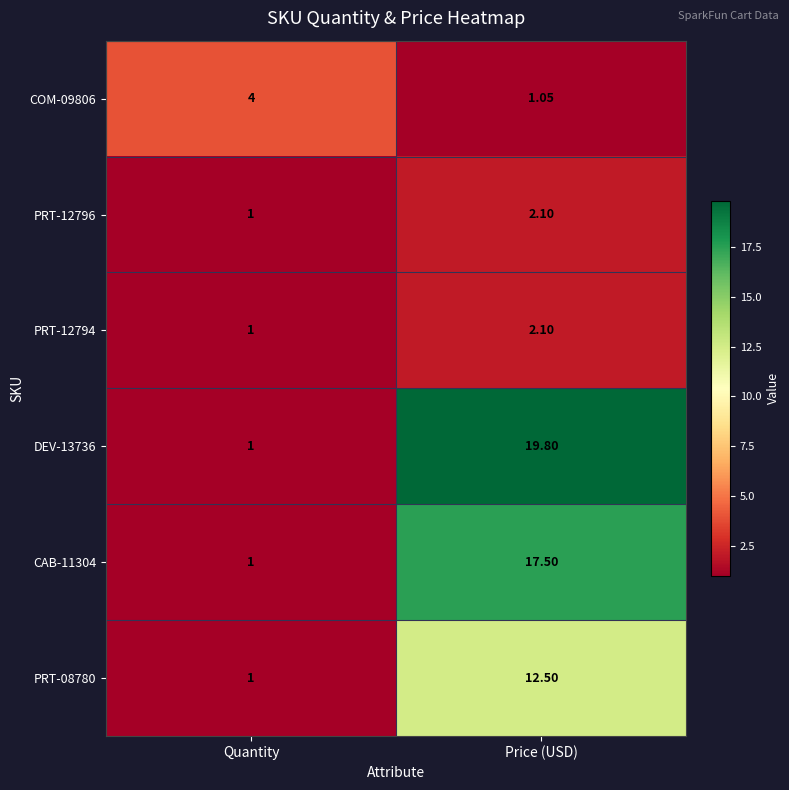

At which category is the sum across all series the highest?

Price (USD)